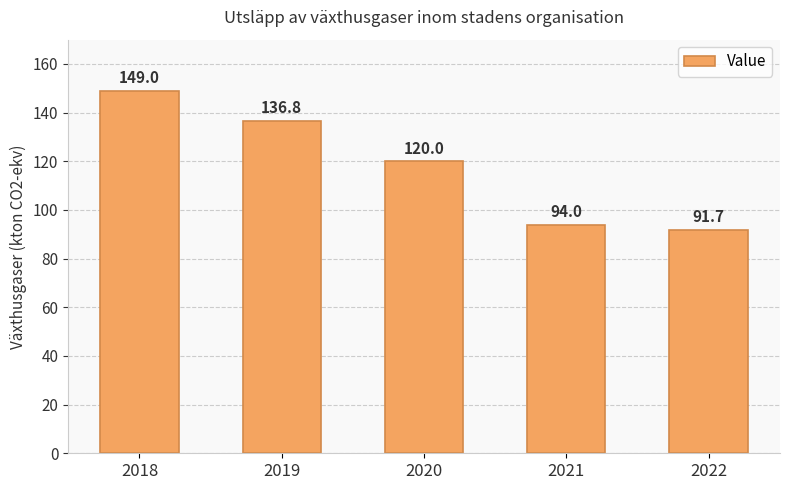

The chart shows a value of 149.0 at 2018. True or false?

True